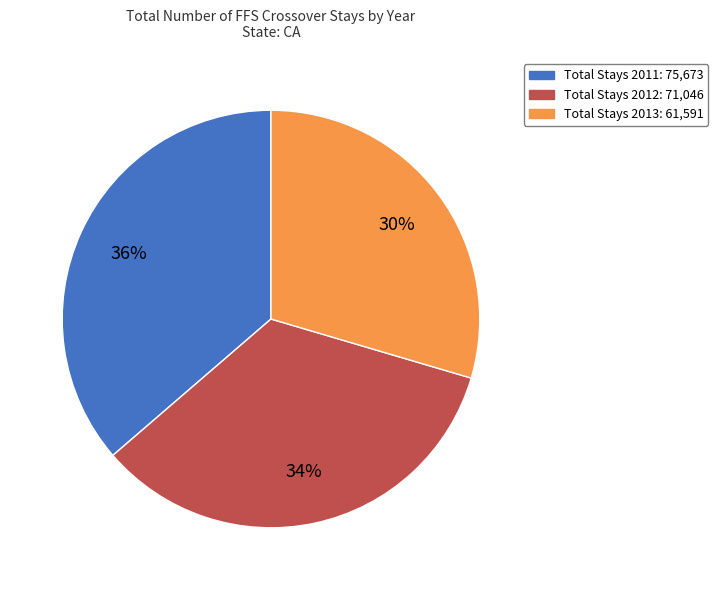

Which slice is the largest?

Total Stays 2011: 75,673